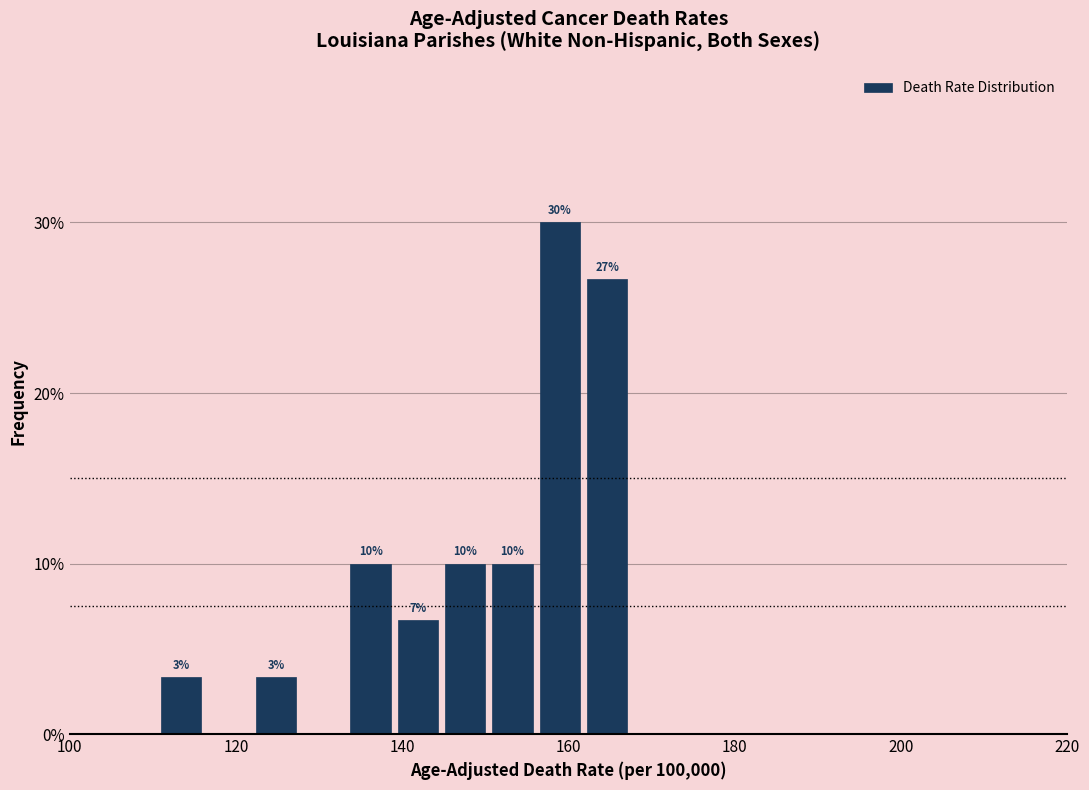

Read against the x-axis, roughly where is the centre of the tallest bar?

158